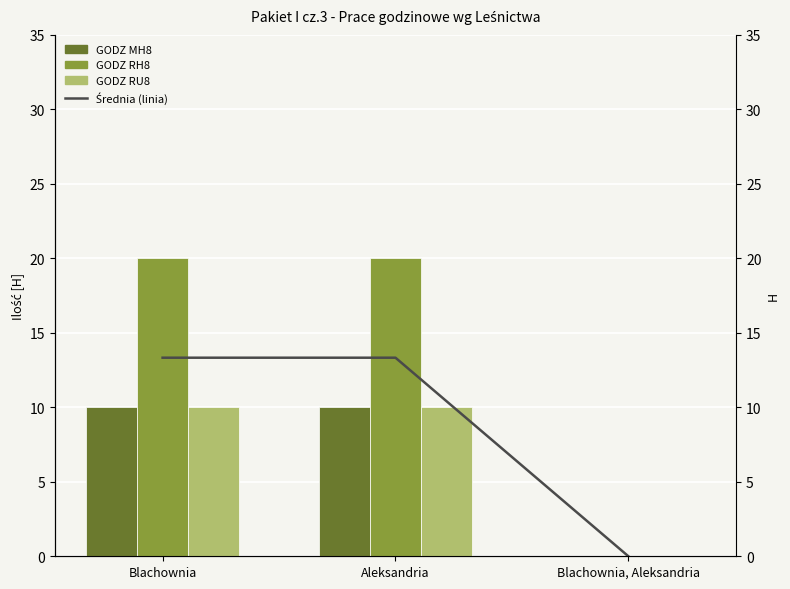

What is the value of the GODZ RH8 bar at the 2nd from the left?

20.0